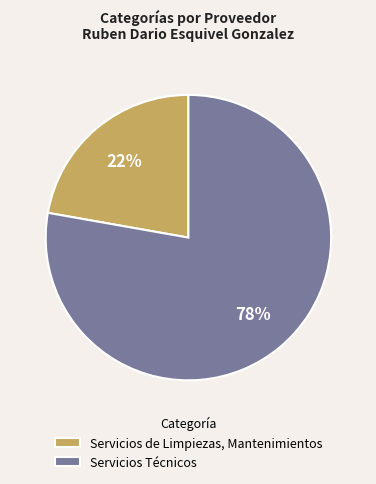

Rank the categories by value from highest to lowest.

Servicios Técnicos, Servicios de Limpiezas, Mantenimientos